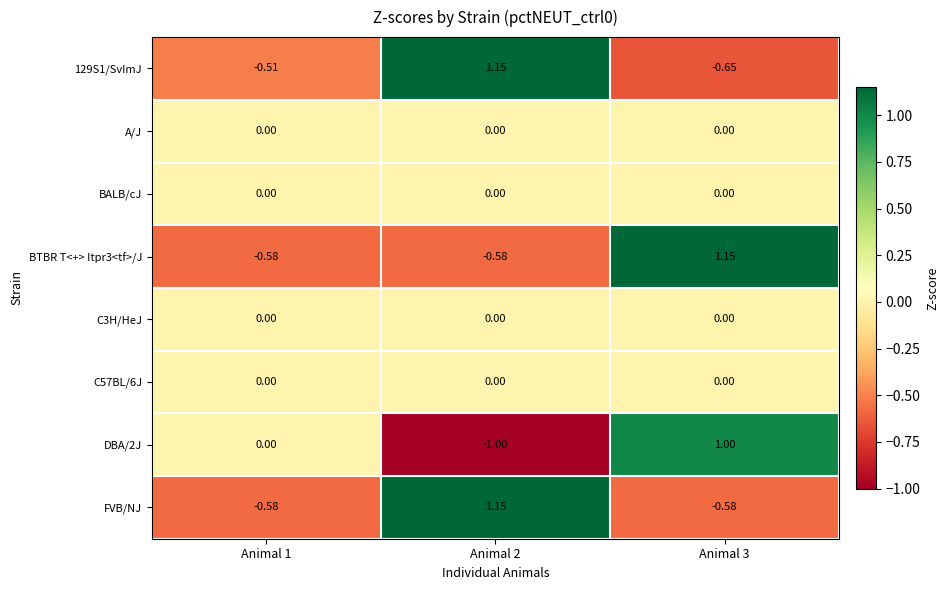

Is the value of C3H/HeJ at Animal 1 greater than the value of FVB/NJ at Animal 1?

Yes